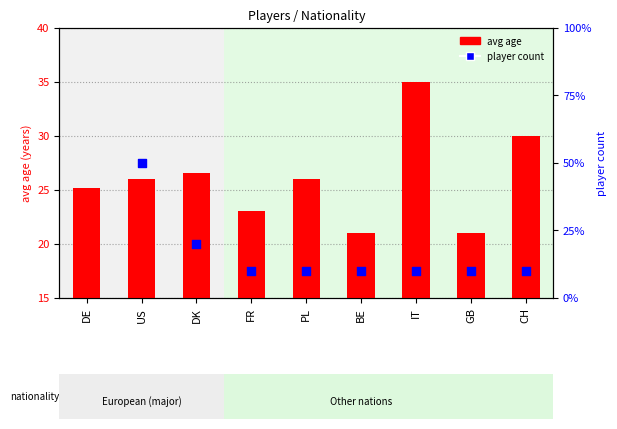

Which series has the widest spread of Y values?

player count